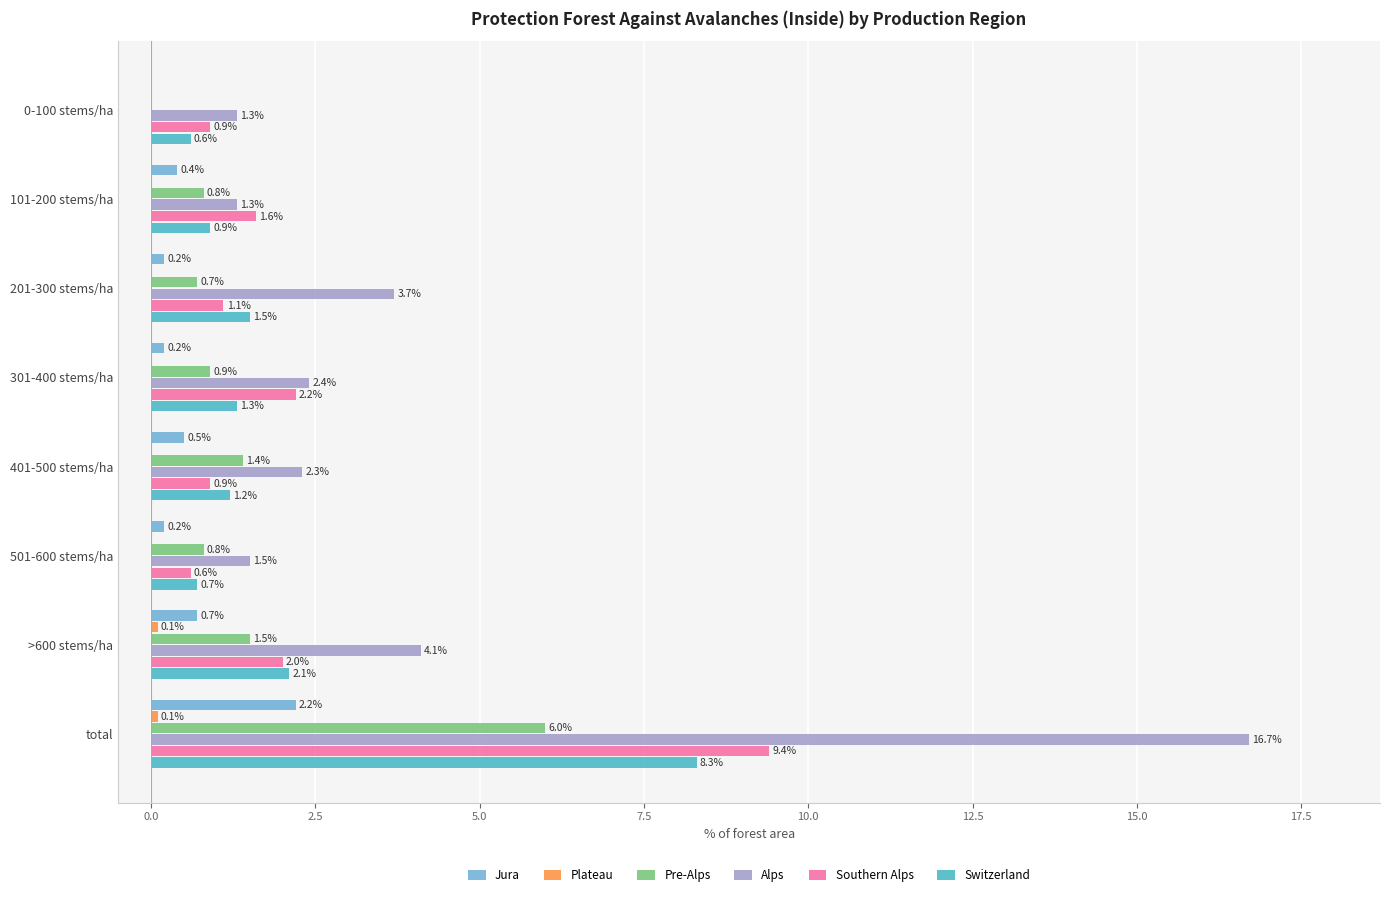

Which series has the largest range (max minus min)?

Alps